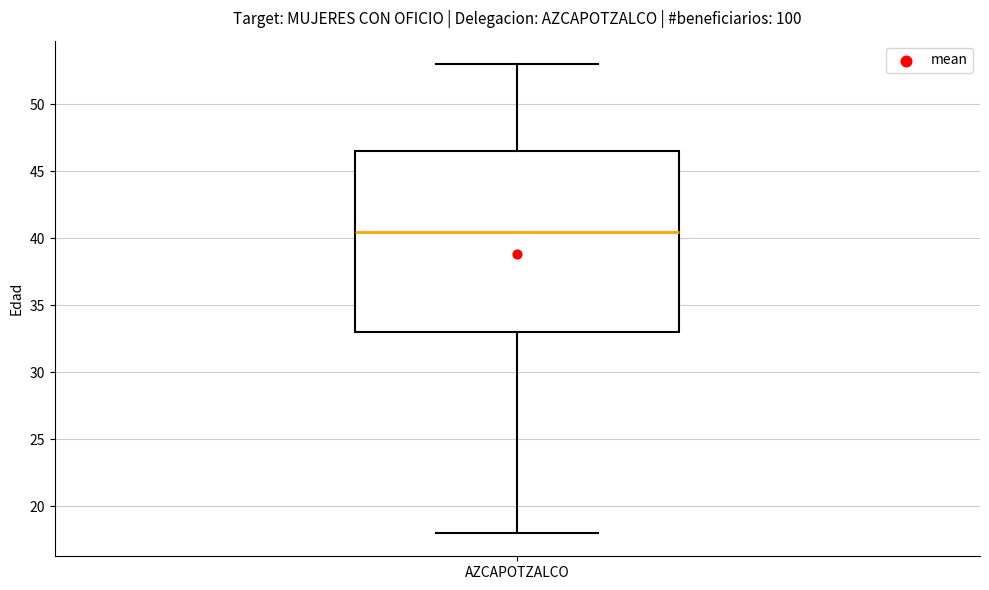

Transcribe this box plot: give where the median line is, the range the box spans, and where the two whiskers end, as read against the y-axis. The values are not printed on the chart, so give them approximately, as read against the axis.

median 40.5, box 33.0 to 46.5, whiskers 18.0 to 53.0